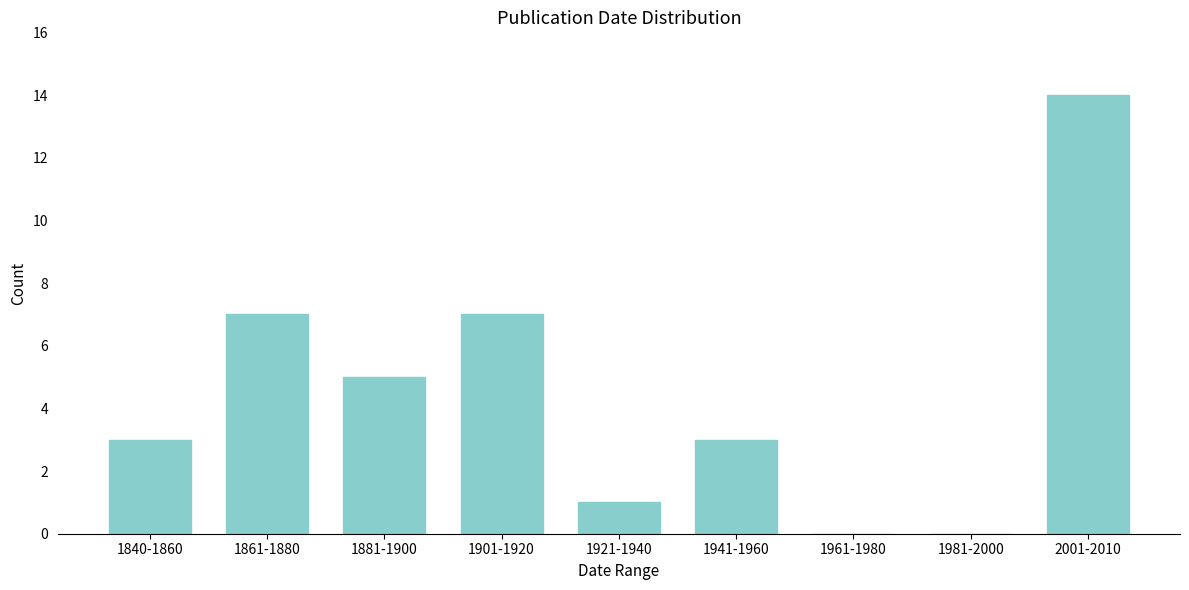

Reading left to right, list all the values displayed in this chart.

1840-1860=3	1861-1880=7	1881-1900=5	1901-1920=7	1921-1940=1	1941-1960=3	1961-1980=0	1981-2000=0	2001-2010=14